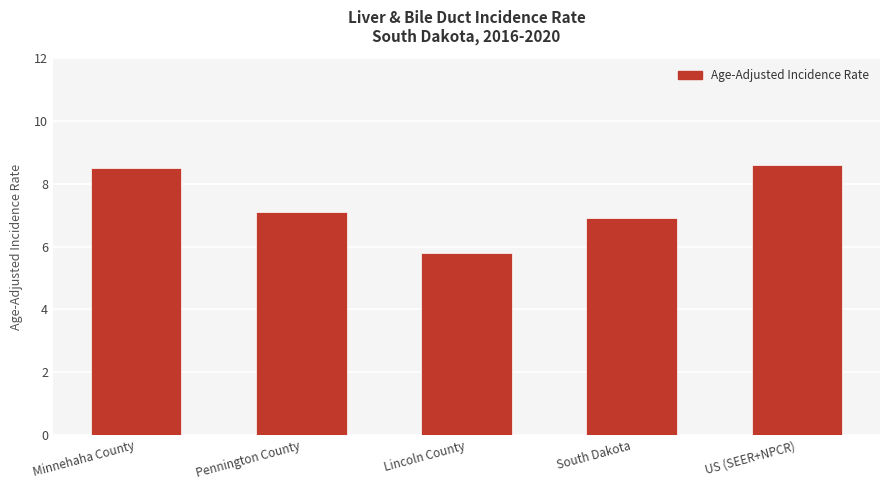

The value at US (SEER+NPCR) is 8.6. True or false?

True